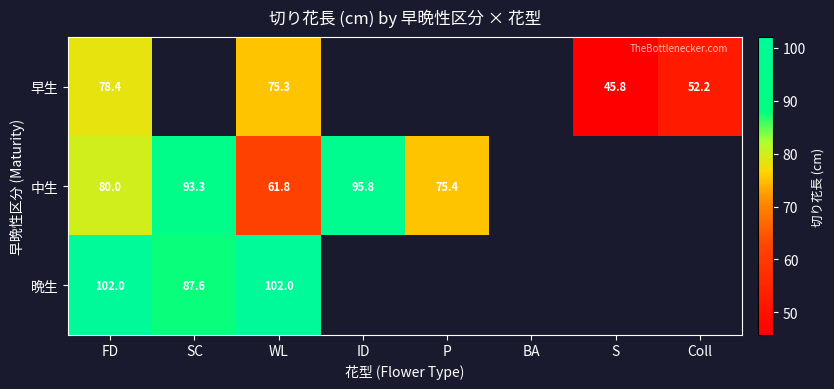

Is the value of 中生 at ID greater than the value of 早生 at WL?

Yes